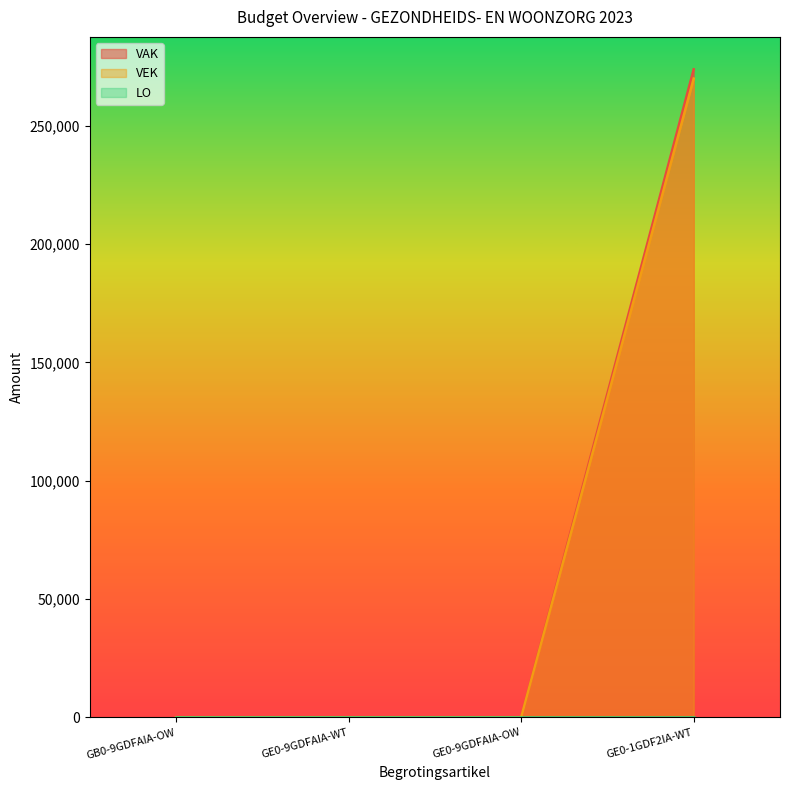

Reading left to right, extract all data points from this chart.

VAK: GB0-9GDFAIA-OW=0	GE0-9GDFAIA-WT=0	GE0-9GDFAIA-OW=0	GE0-1GDF2IA-WT=273843
VEK: GB0-9GDFAIA-OW=0	GE0-9GDFAIA-WT=0	GE0-9GDFAIA-OW=0	GE0-1GDF2IA-WT=269921